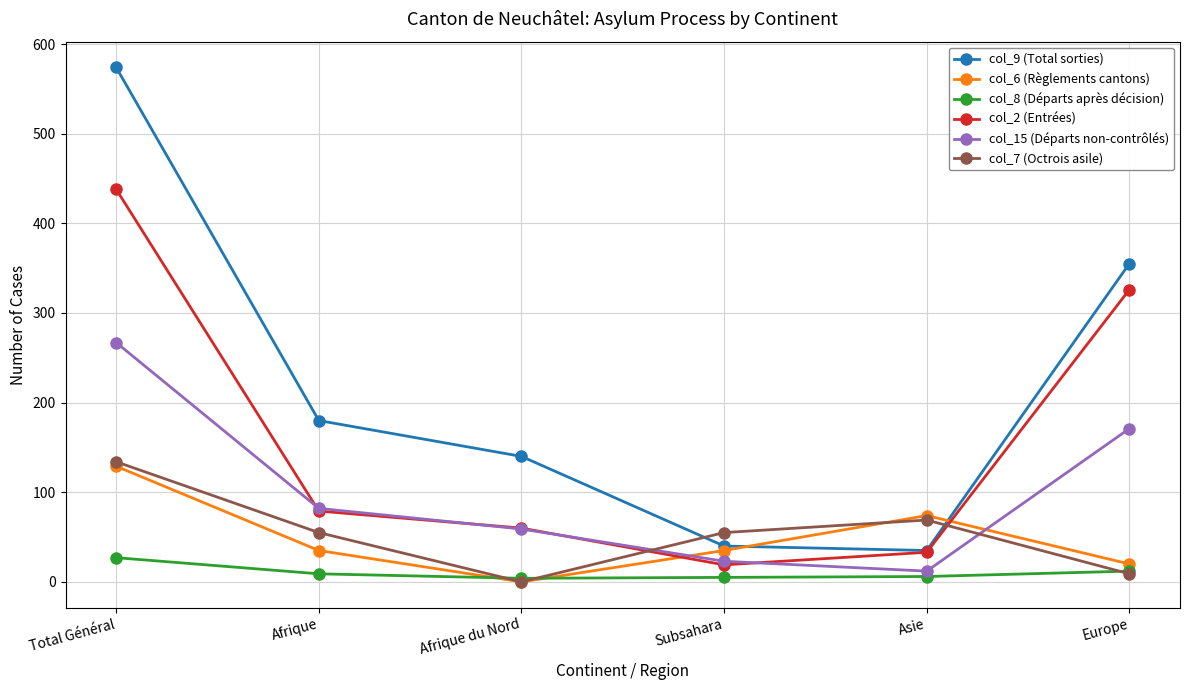

True or false: col_8 (Départs après décision) and col_2 (Entrées) cross at least once.

False